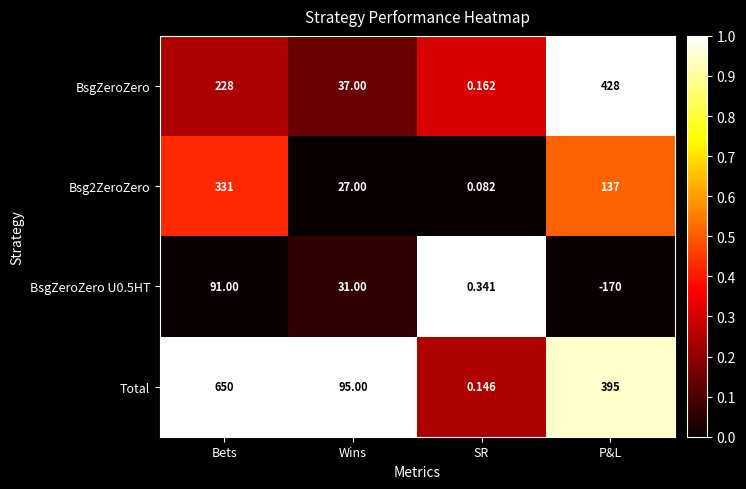

Between Bets and SR, which series saw the biggest shift?

Total